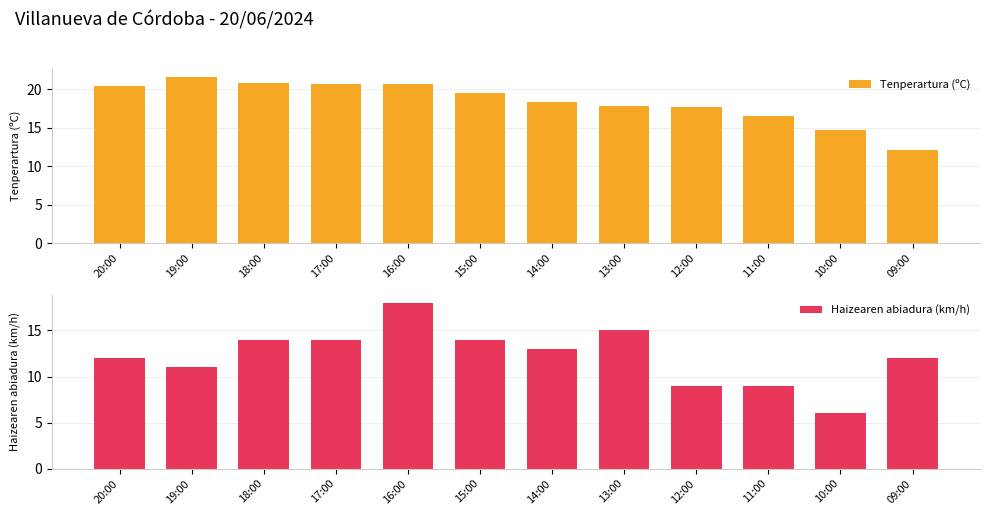

What is the value of the Tenperartura (ºC) bar at the 9th from the left?

17.7